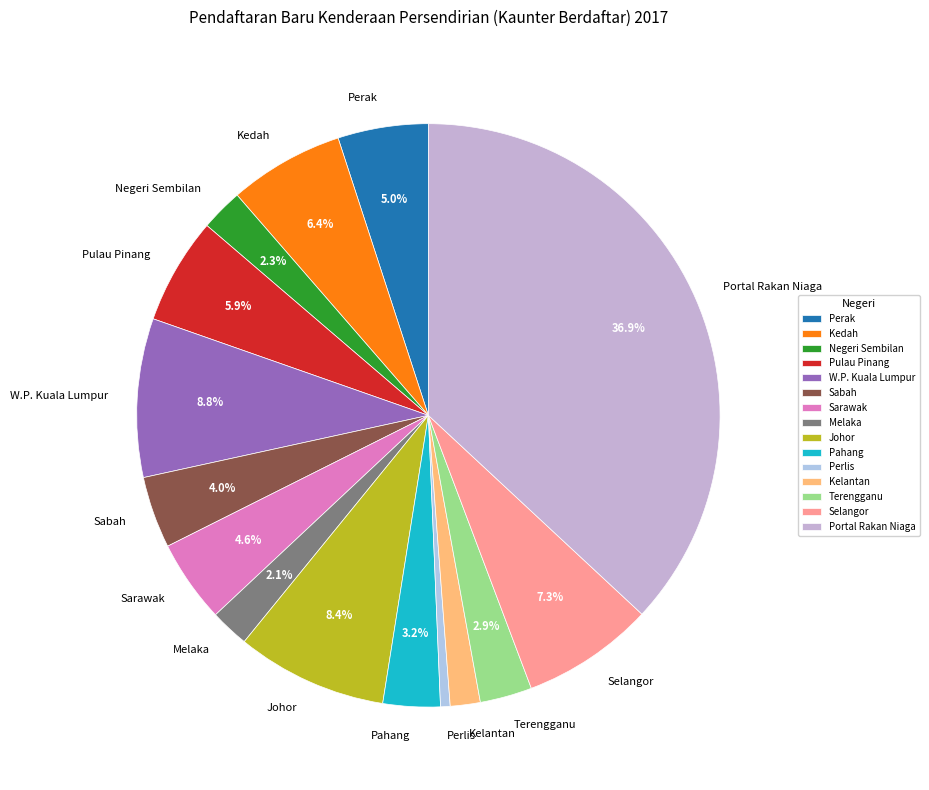

What percentage is NOT represented by Terengganu?

97.1%